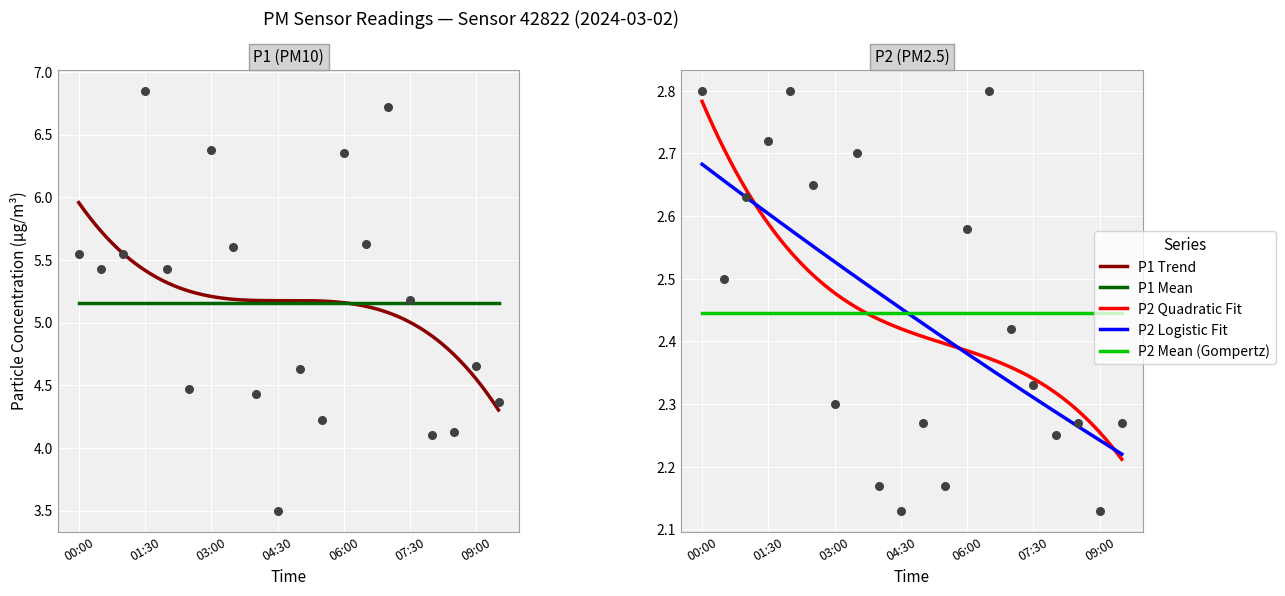

Which series contains the highest Y value?

P1